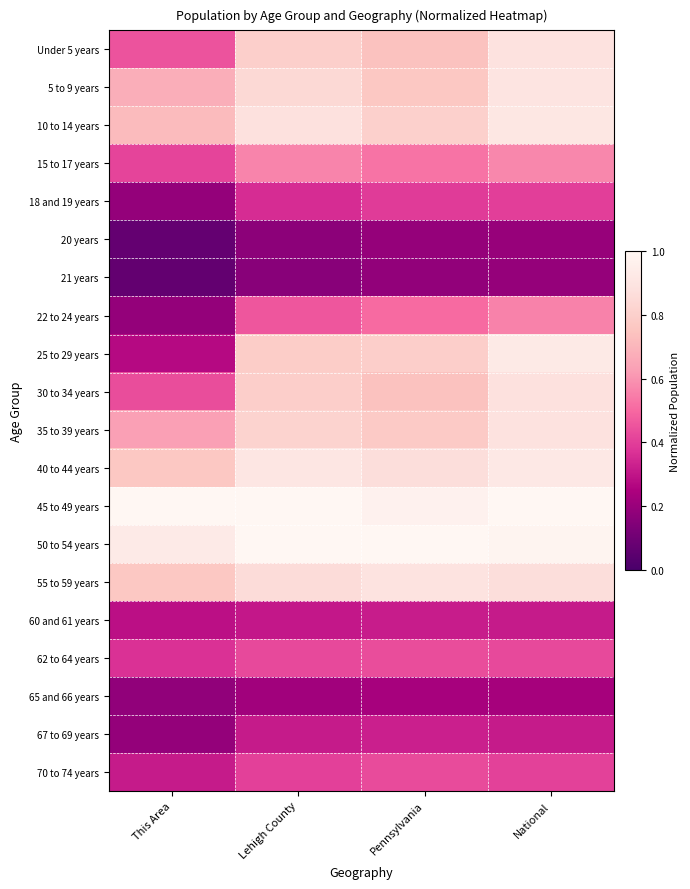

What is the total value across all series at National?

12.8